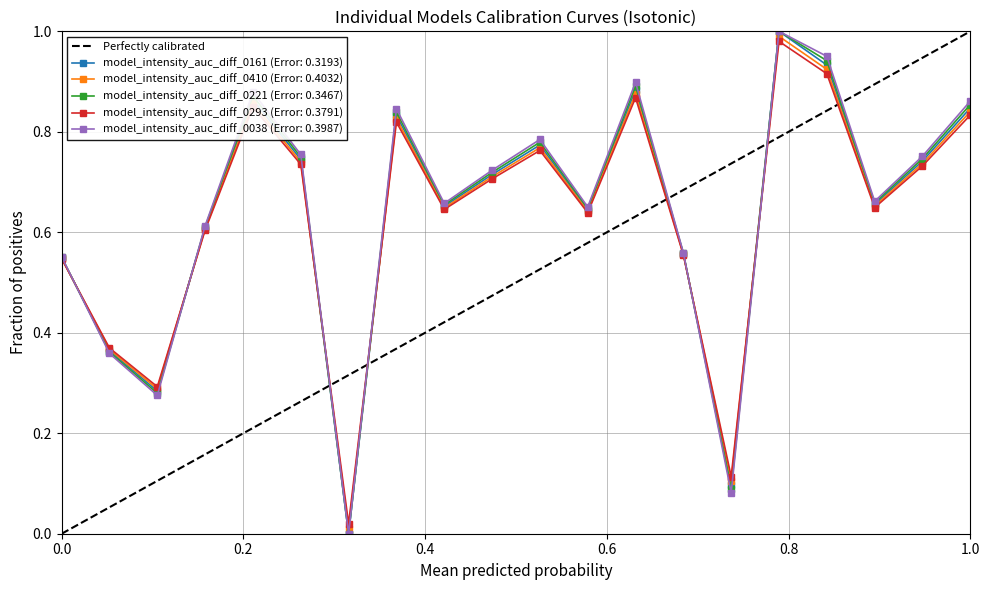

In model_intensity_auc_diff_0221 (Error: 0.3467), how many points are lower than both neighbors (excluding endpoints)?

6